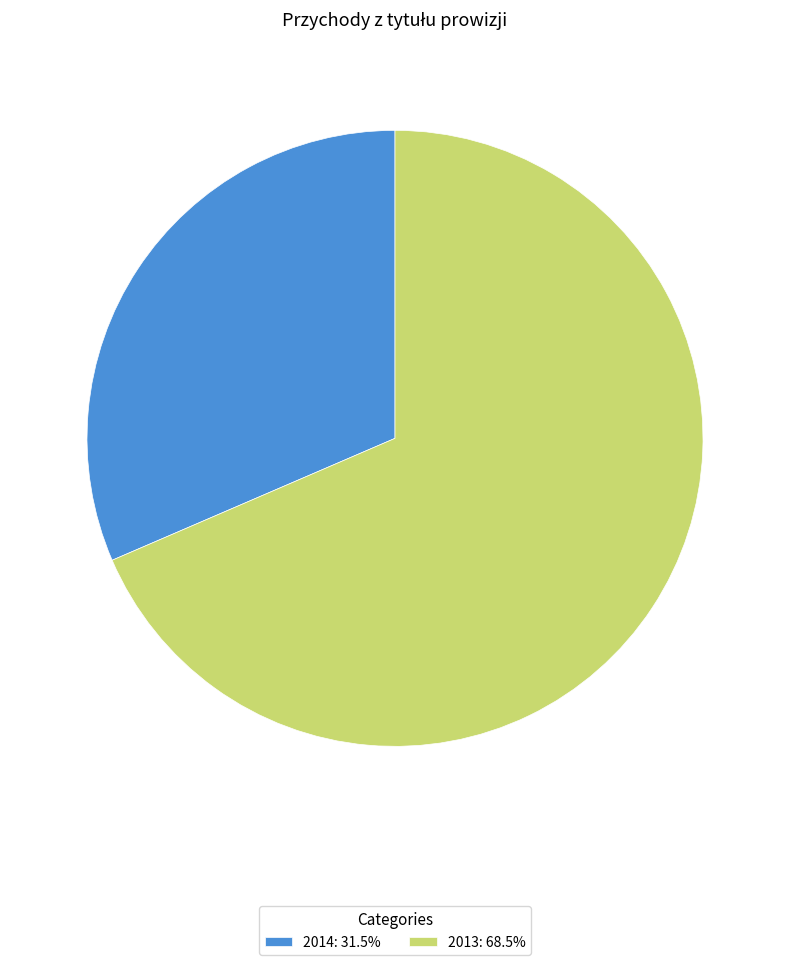

What is the ratio of the value at 2013: 68.5% to the value at 2014: 31.5%?

2.2